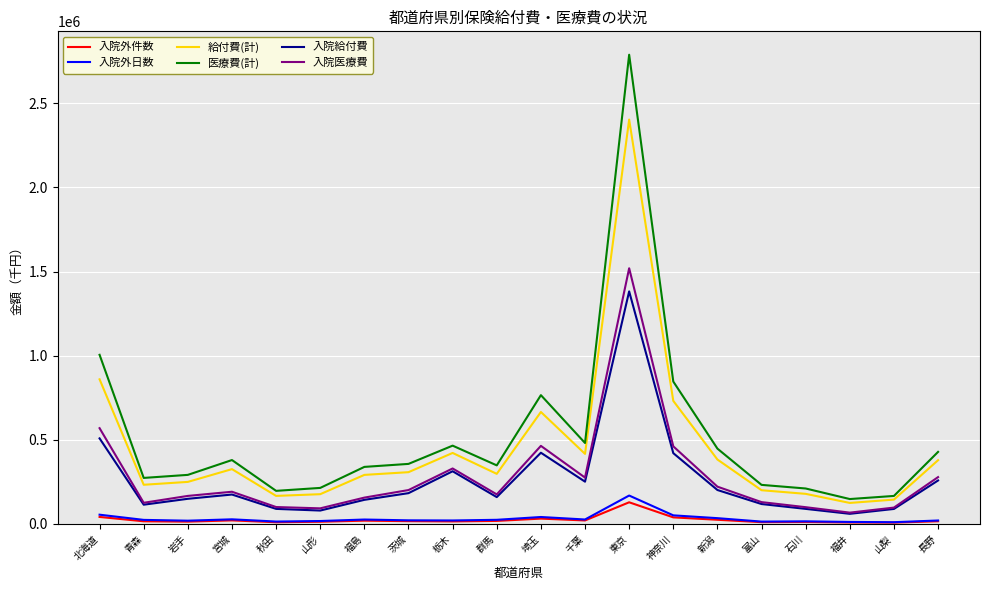

True or false: 入院医療費 has more than 0 interior local peaks.

True